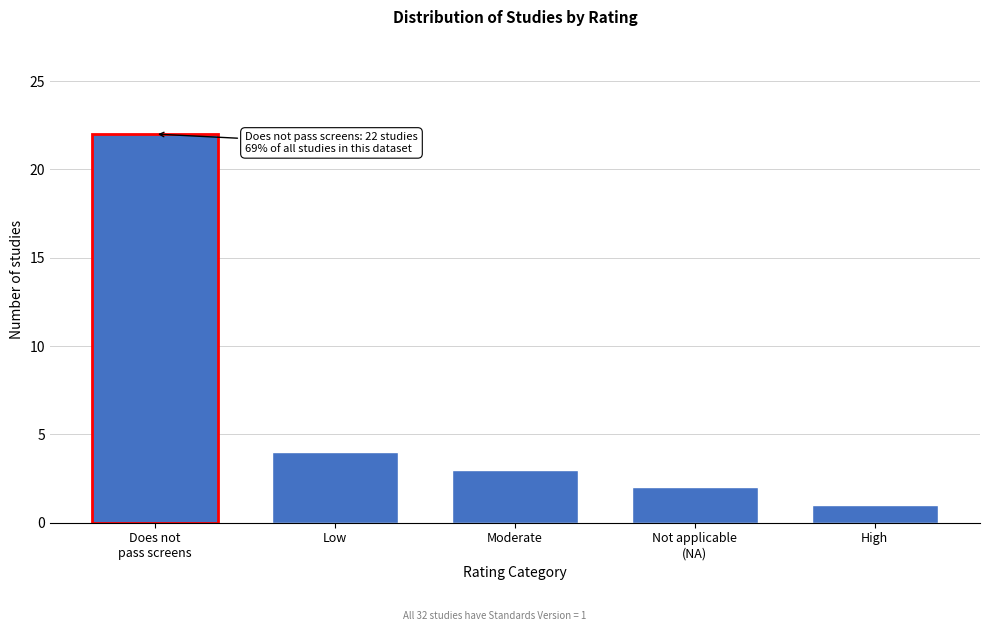

Reading left to right, what are all the values shown in this chart?

22	4	3	2	1